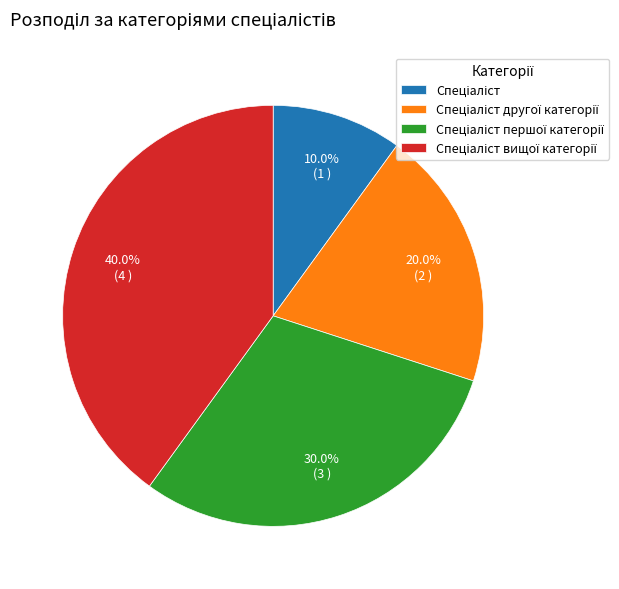

Is there any slice that represents more than half of the pie?

No